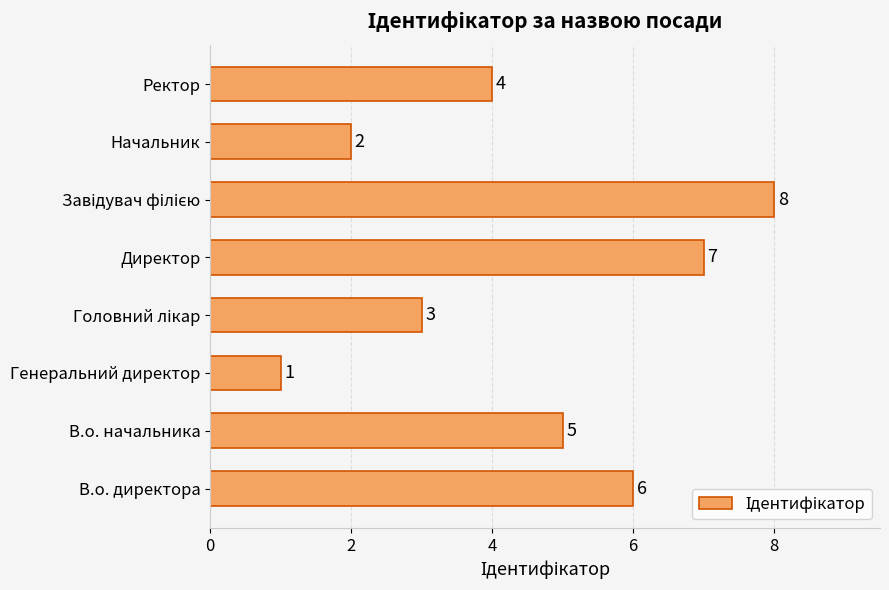

Count the number of categories in the chart.

8